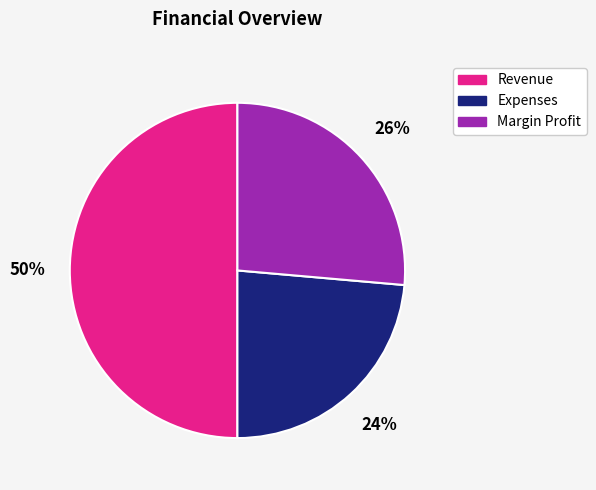

Is Margin Profit the majority of the pie?

No